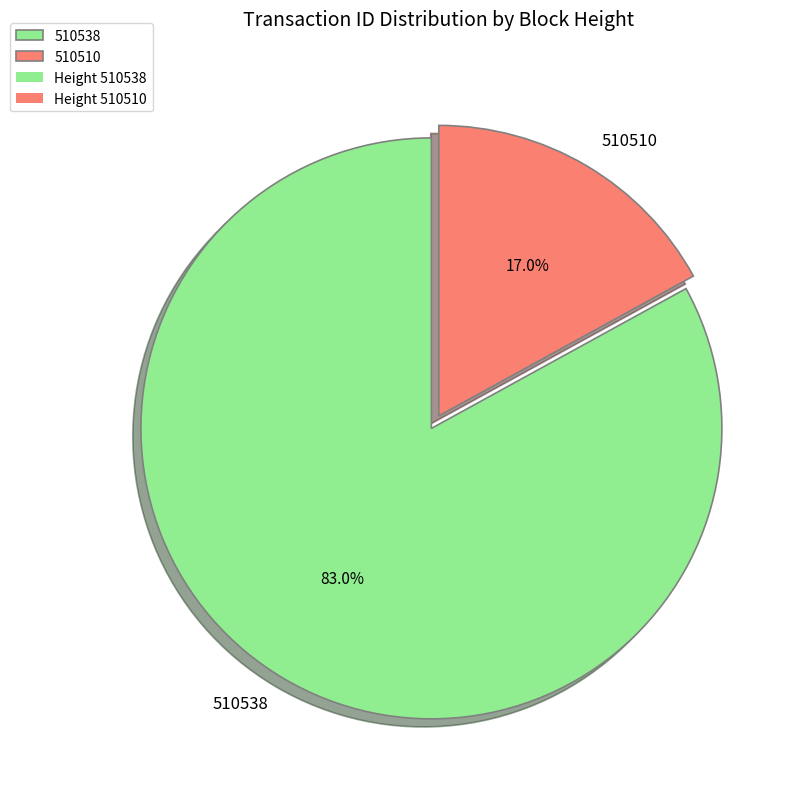

Between 510510 and 510538, which is larger?

510538